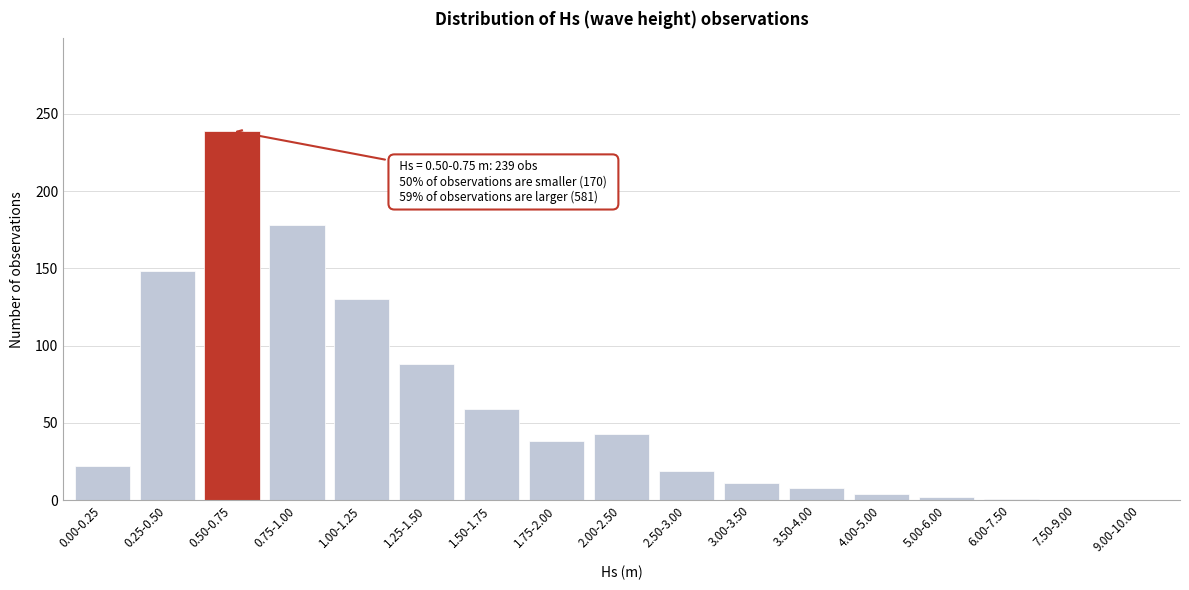

What is the sum of all values?

990